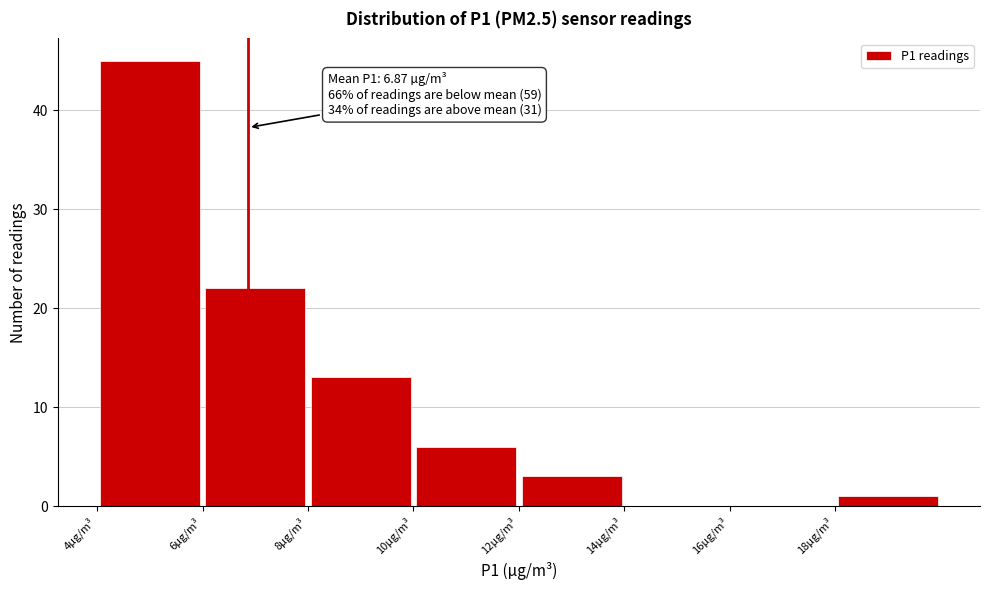

Which range on the x-axis has the tallest bar?

4 to 6